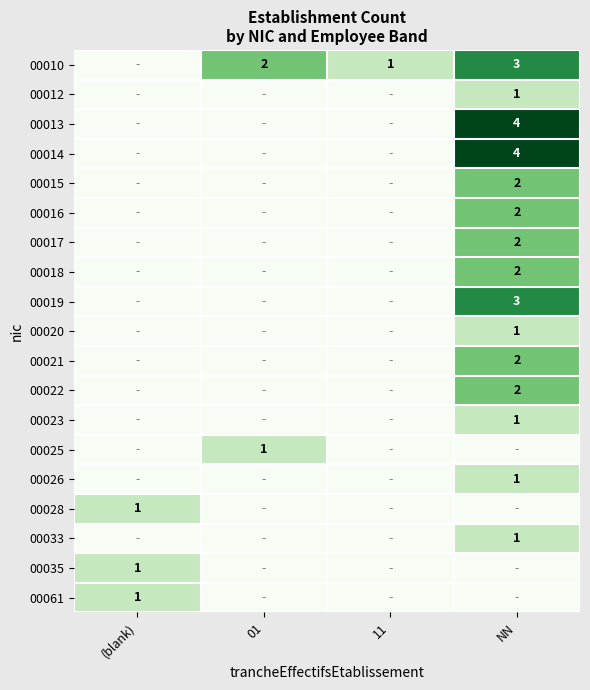

At which label does 00033 reach its minimum?

(blank)